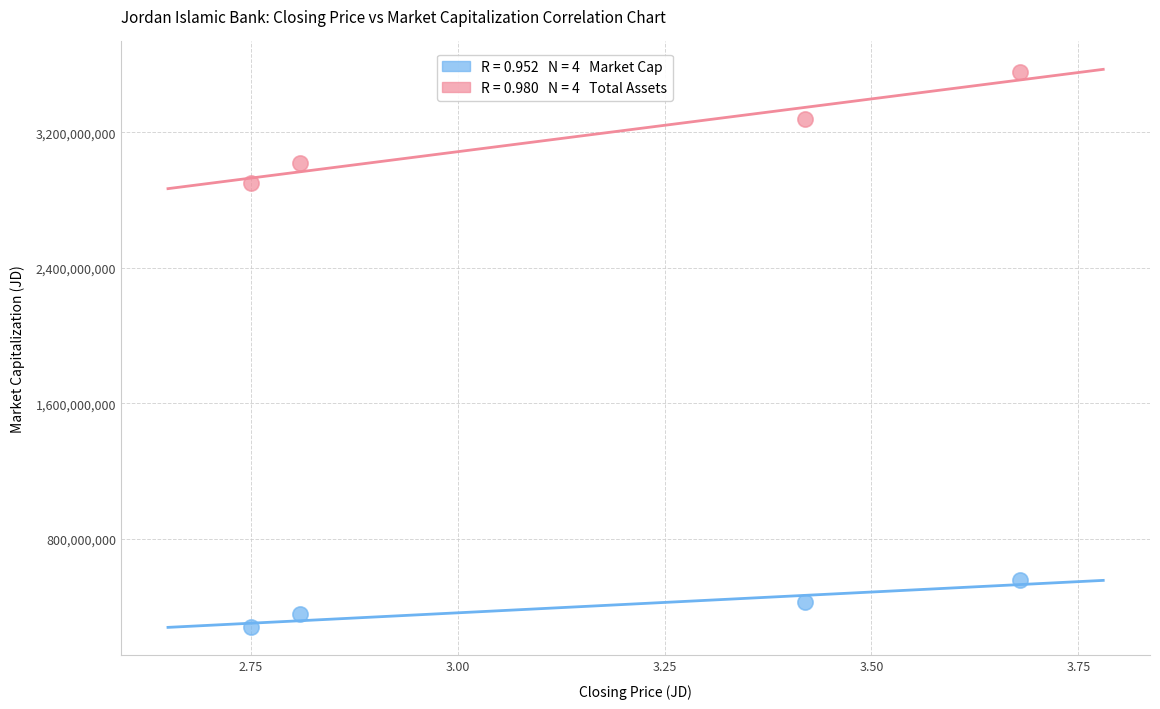

Across all data points, what is the range of Y values (max minus min)?

3279739368